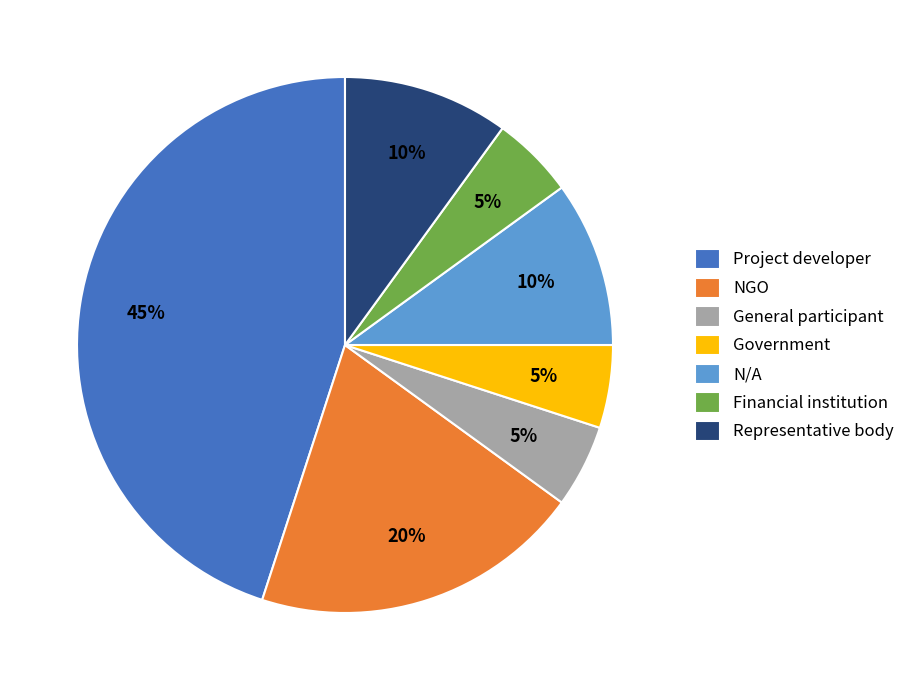

Count the number of slices in the pie.

7